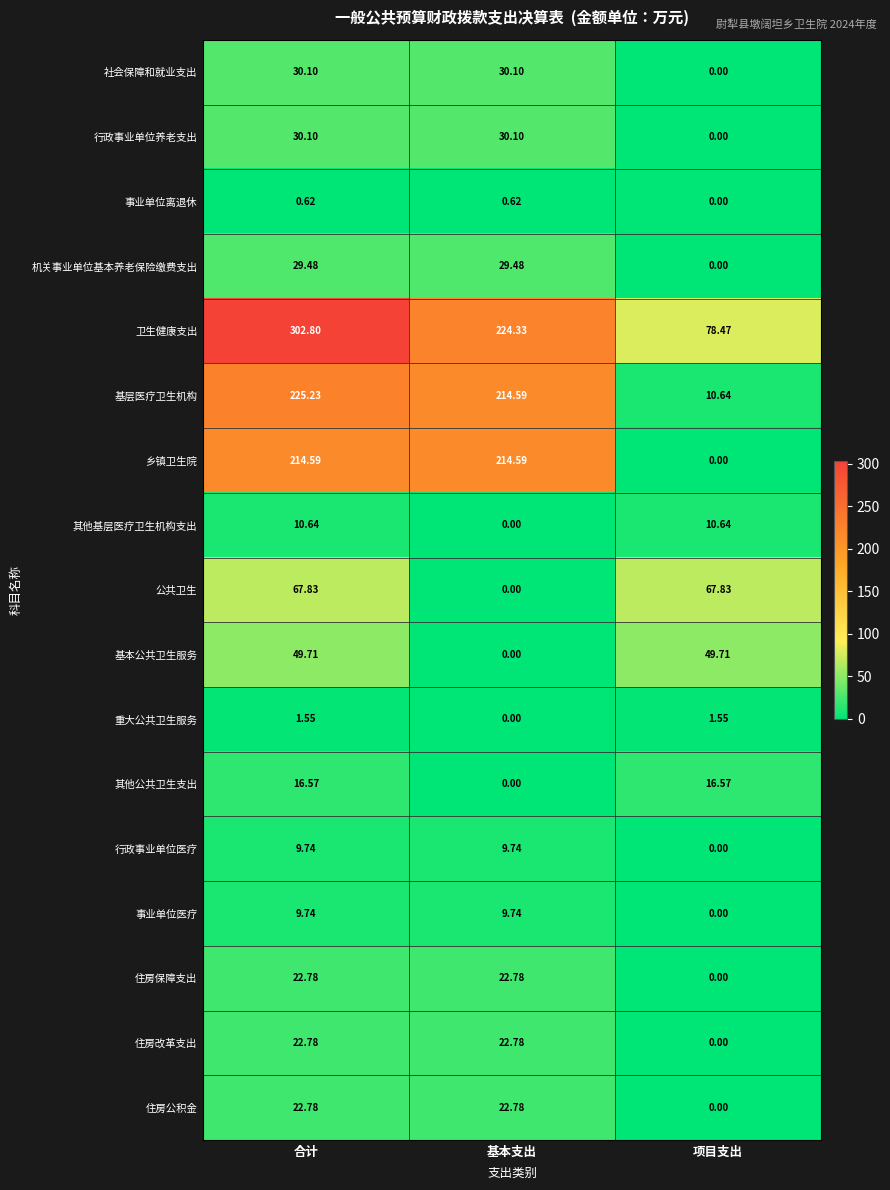

Where is 乡镇卫生院 nearest to the value 107?

项目支出